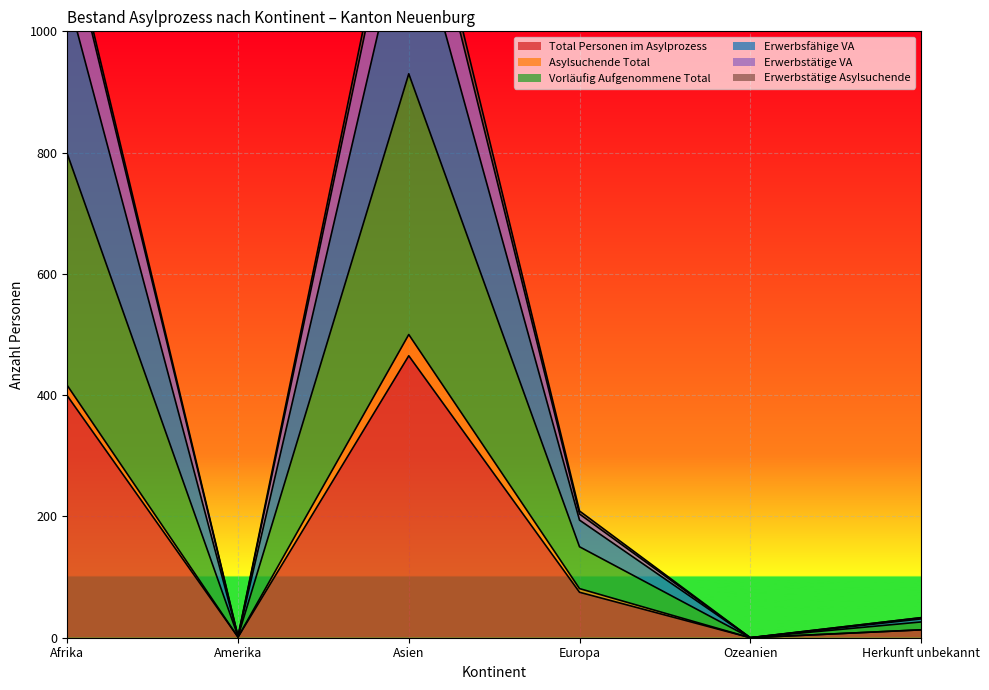

At which label does Vorläufig Aufgenommene Total reach its peak?

Asien